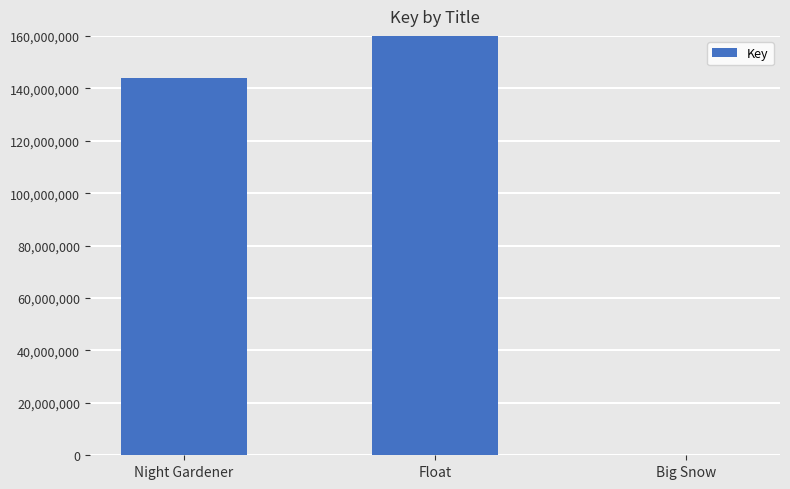

The chart shows a value of 439985674 at Float. True or false?

True